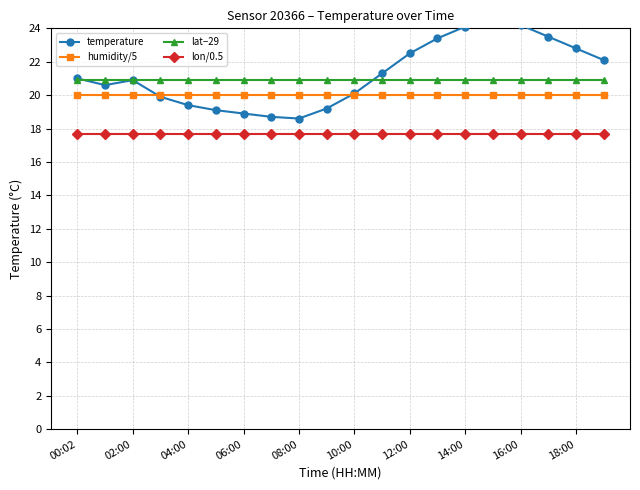

At how many categories does at least one series exceed 18?

20